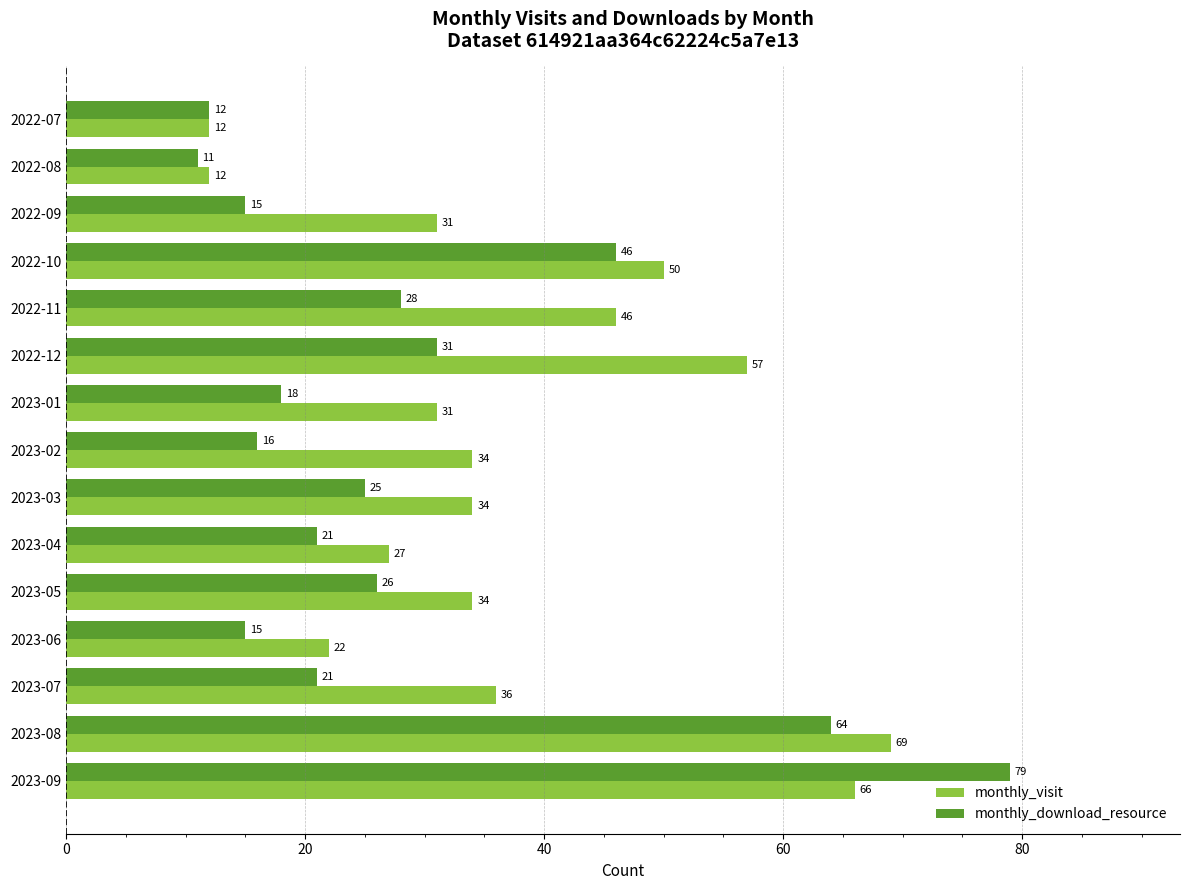

What is the sum of the monthly_download_resource values at 2023-04 and 2023-09?

100